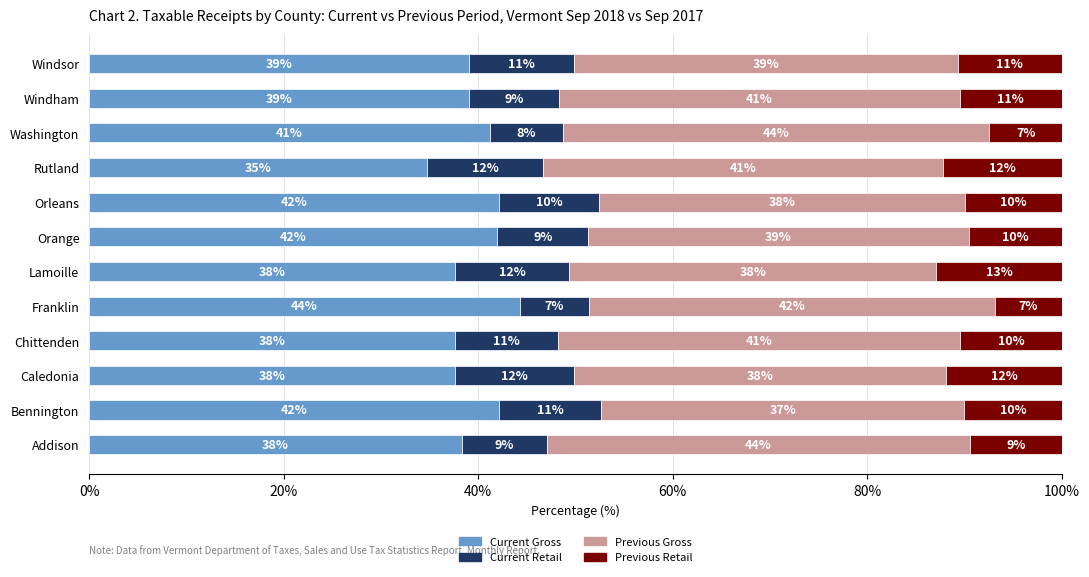

At which label does Current Gross reach its peak?

Franklin